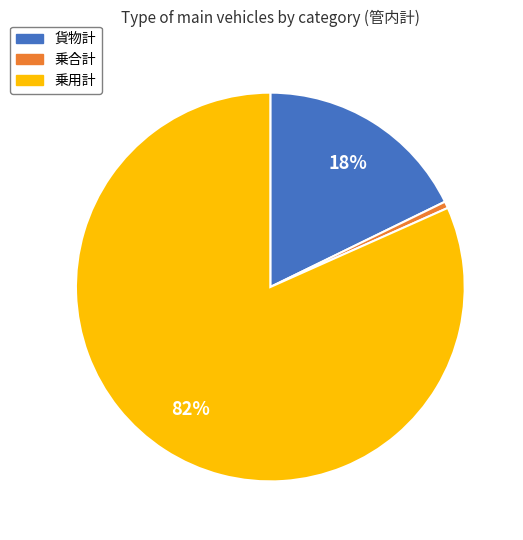

Is it true that 乗合計 is 7% of the pie?

False